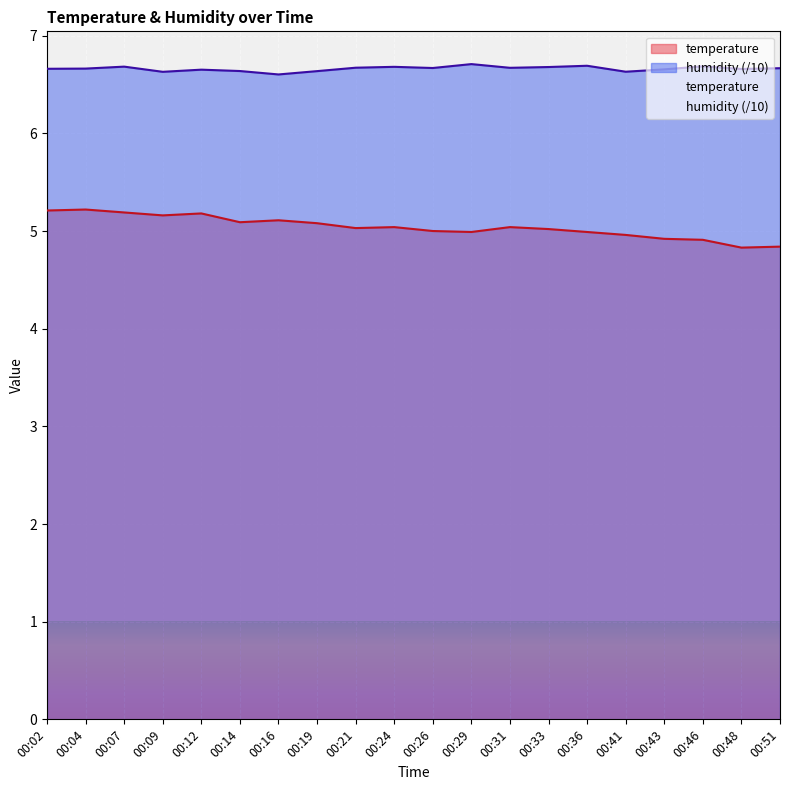

At 00:24, list the series in order from smallest to largest.

temperature, humidity (/10)